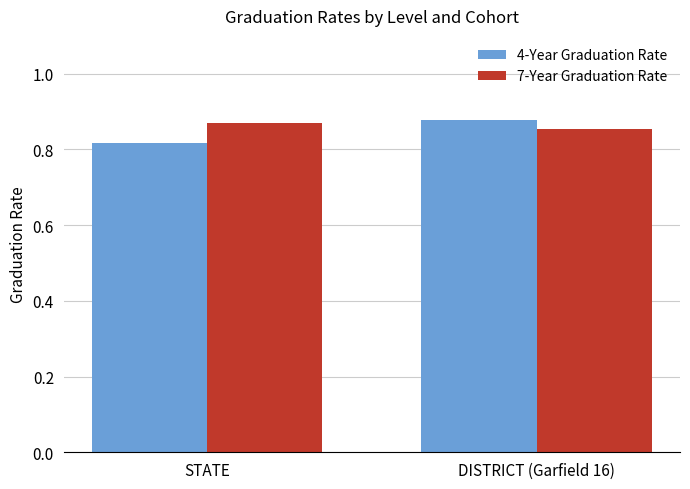

What is the label of the 1st bar from the left?

STATE